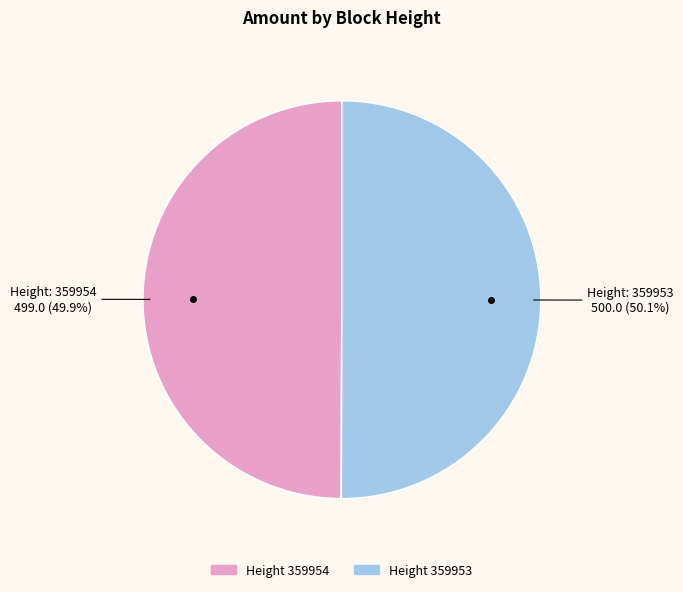

Is there any slice that represents more than half of the pie?

Yes